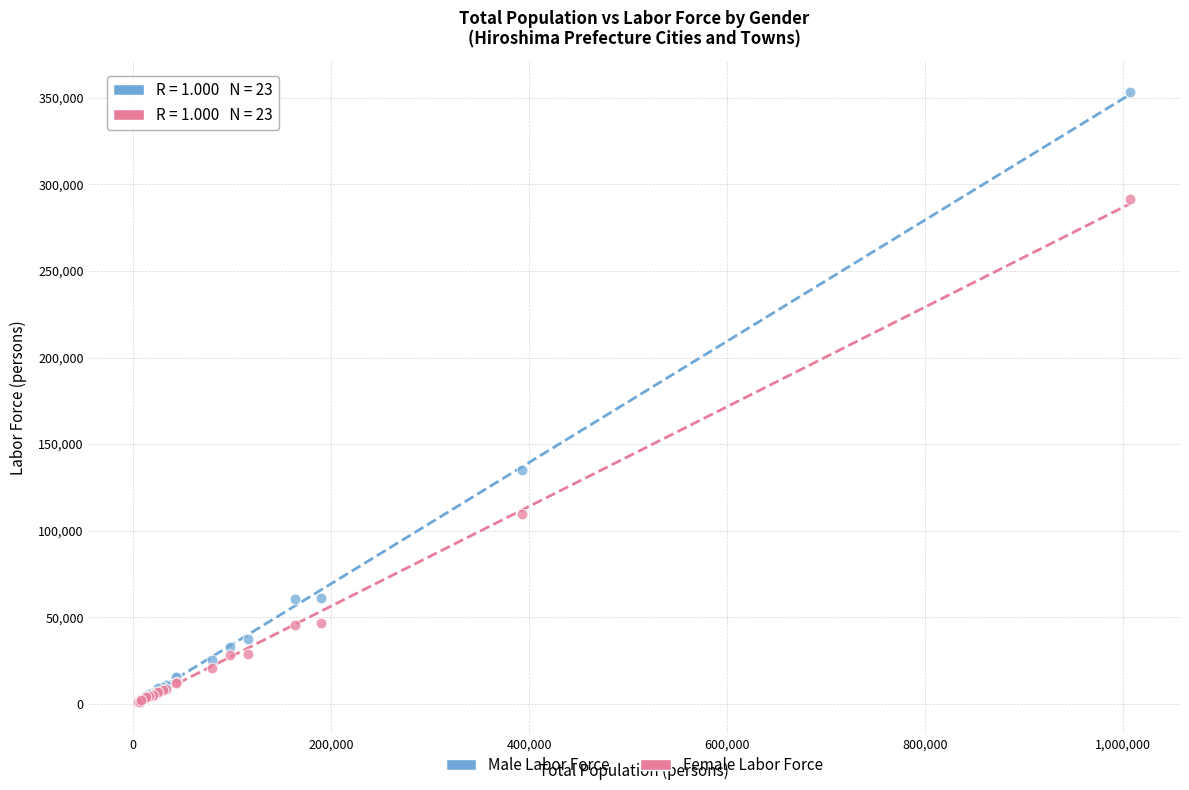

Which series reaches the maximum Y coordinate?

Male Labor Force